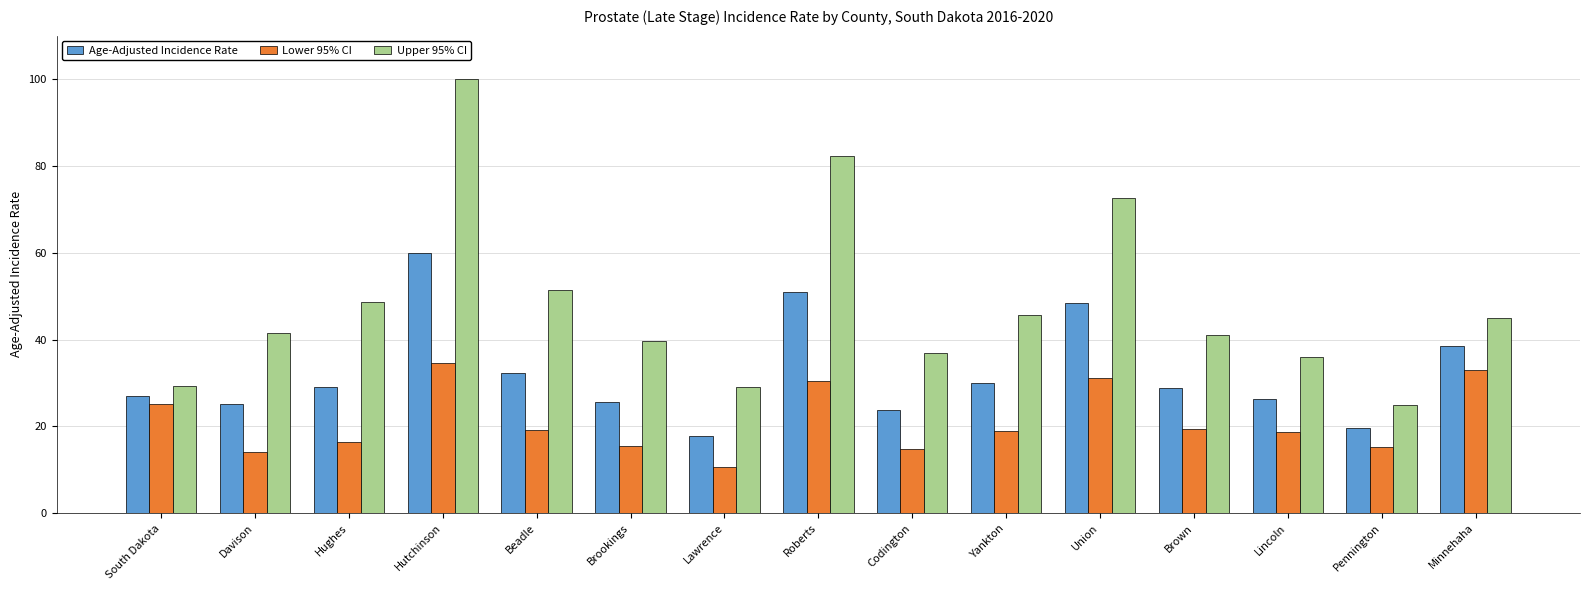

Does the chart contain stacked bars?

No